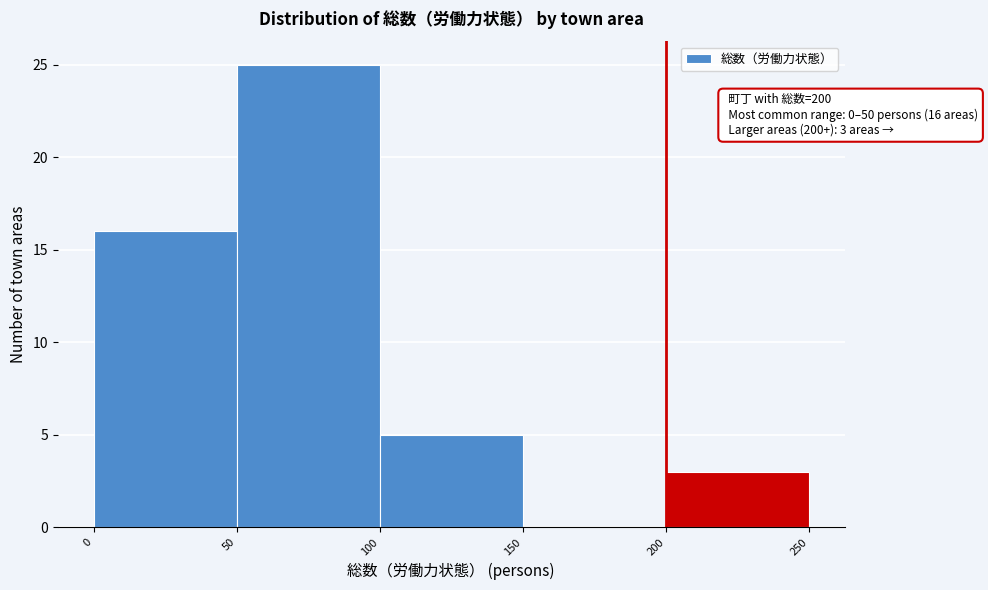

Which range on the x-axis has the tallest bar?

50 to 100